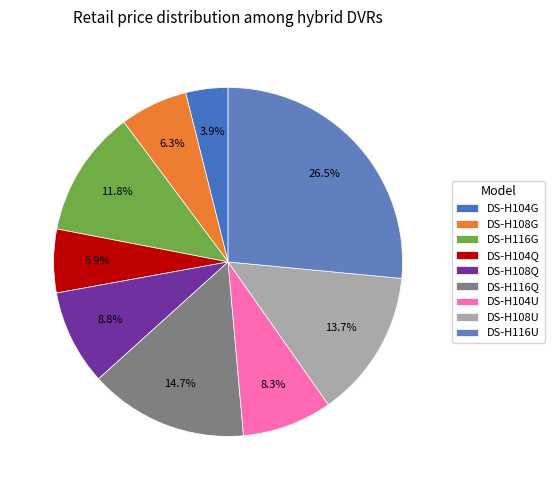

How many segments does this pie chart have?

9